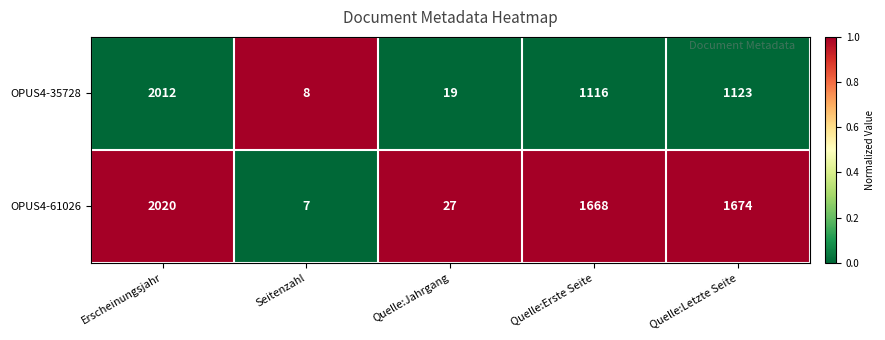

Reading left to right, transcribe all the data shown in this chart.

OPUS4-35728: Erscheinungsjahr=2012	Seitenzahl=8	Quelle:Jahrgang=19	Quelle:Erste Seite=1116	Quelle:Letzte Seite=1123
OPUS4-61026: Erscheinungsjahr=2020	Seitenzahl=7	Quelle:Jahrgang=27	Quelle:Erste Seite=1668	Quelle:Letzte Seite=1674